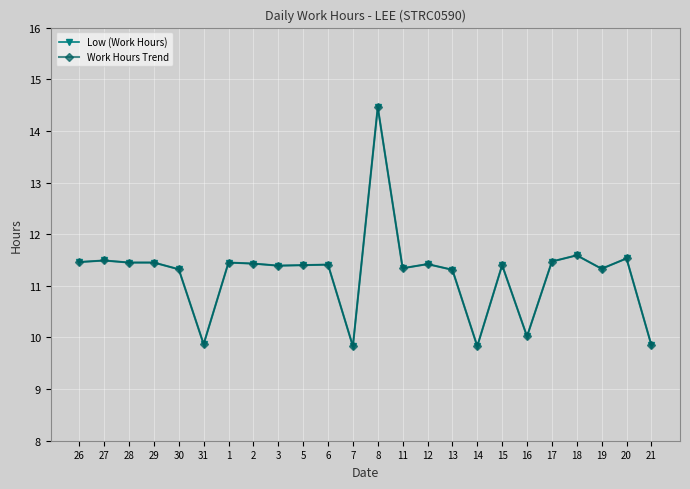

Does the chart have visible grid lines?

Yes